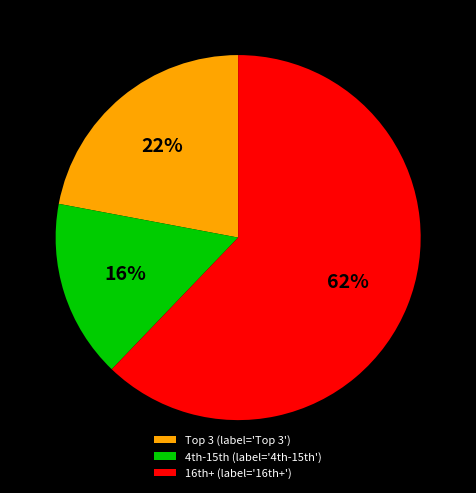

What is the majority slice?

16th+ (label='16th+')